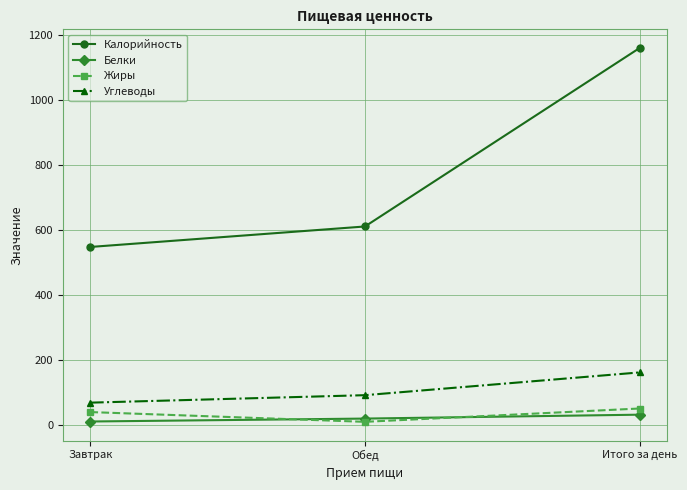

How many lines are shown in the chart?

4